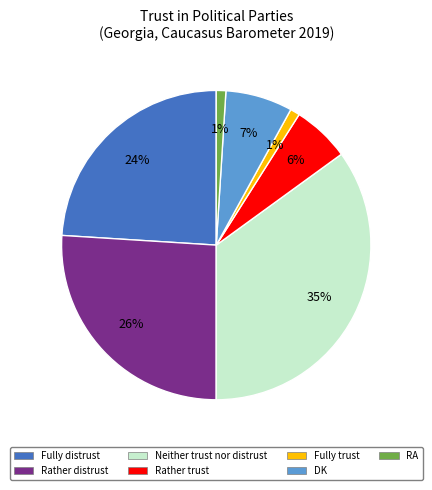

Which slice is the largest?

Neither trust nor distrust